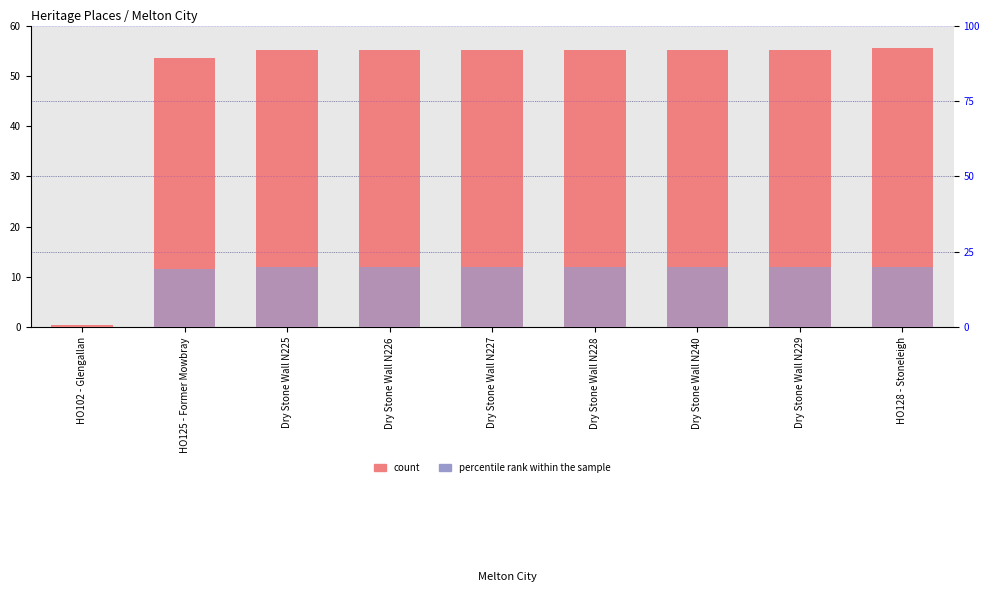

Rank the categories by count value from highest to lowest.

HO128 - Stoneleigh, Dry Stone Wall N229, Dry Stone Wall N240, Dry Stone Wall N228, Dry Stone Wall N227, Dry Stone Wall N226, Dry Stone Wall N225, HO125 - Former Mowbray, HO102 - Glengallan